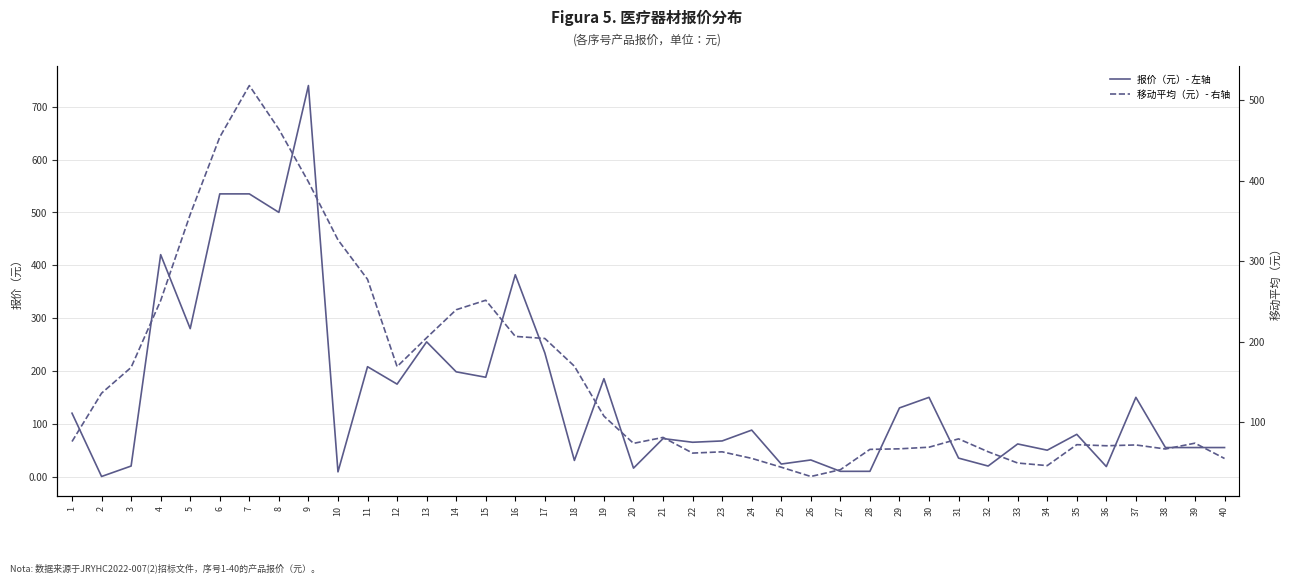

At which label does 移动平均（元）- 右轴 reach its peak?

7